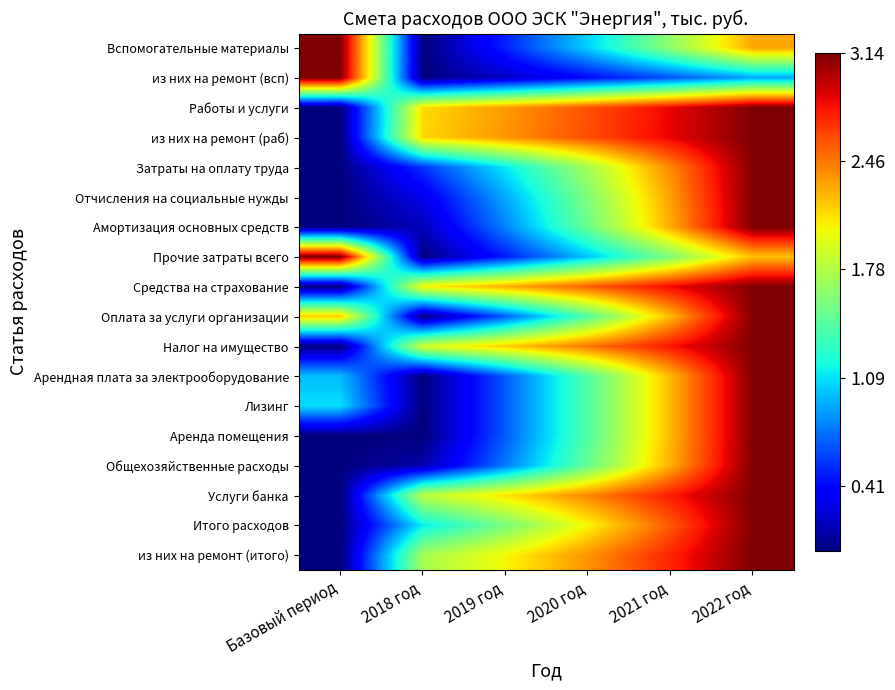

What is the total value across all series at 2020 год?

31.5